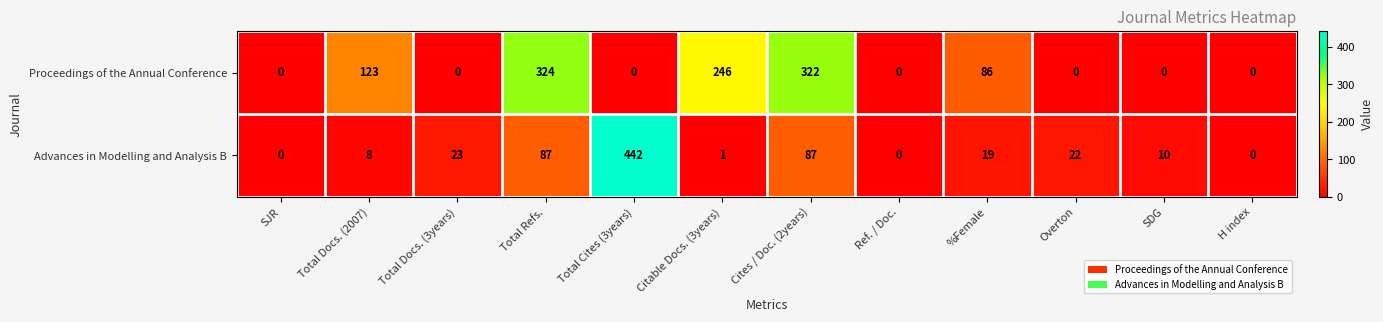

What is the greatest value displayed?

442